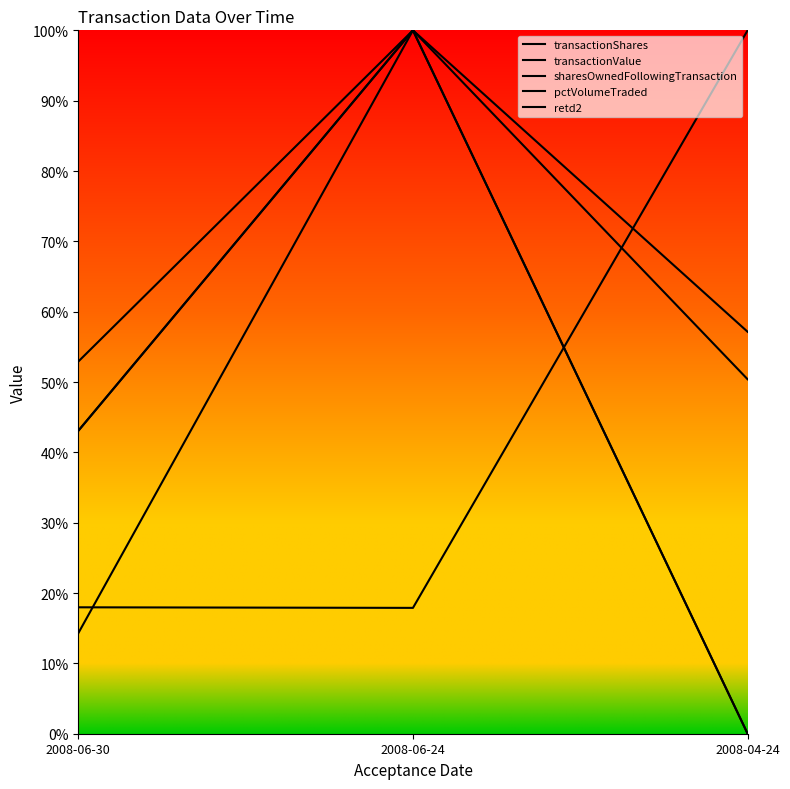

List the labels in order of retd2 value, smallest first.

2008-06-30, 2008-04-24, 2008-06-24